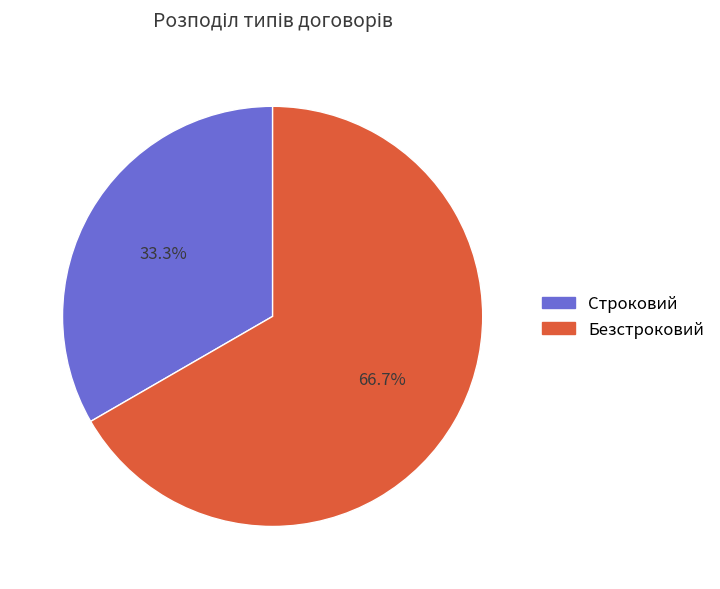

How many segments does this pie chart have?

2